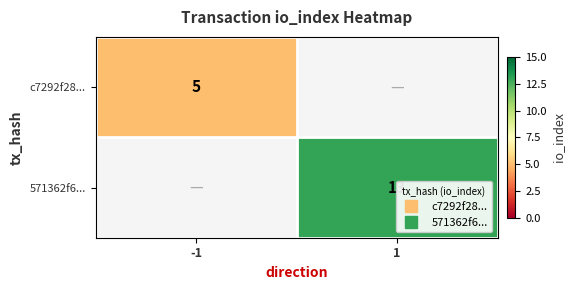

The c7292f28... series shows 5.0 at -1. True or false?

True